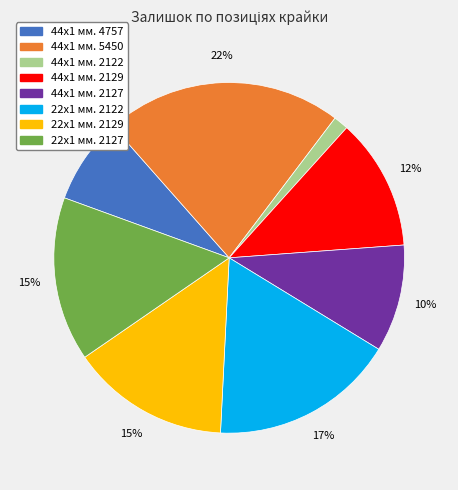

To the nearest percent, what is the difference between the 44x1 мм. 2129 and 22x1 мм. 2127 slice percentages?

3%